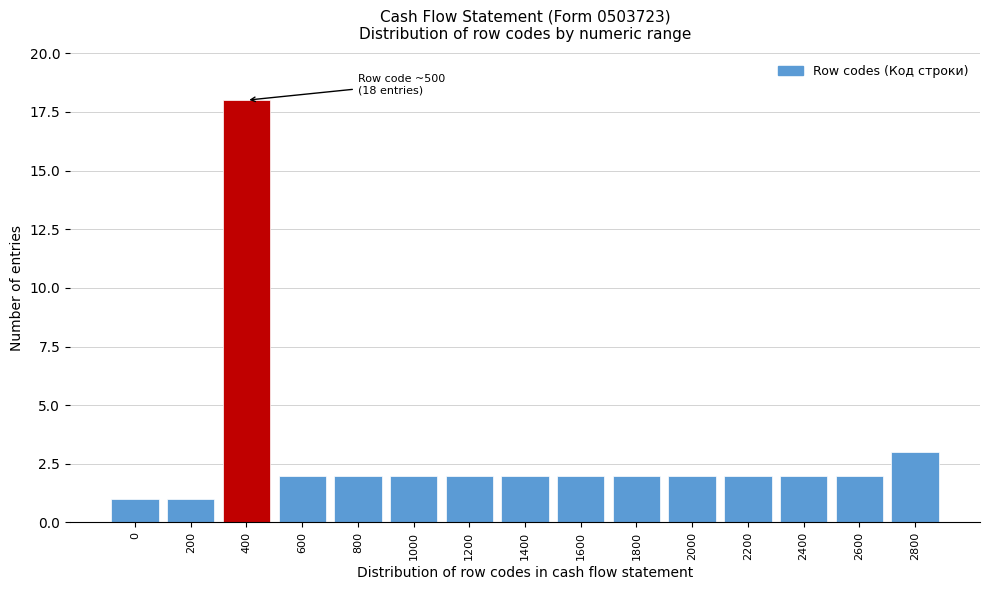

Reading left to right, list all the values displayed in this chart.

0=1	200=1	400=18	600=2	800=2	1000=2	1200=2	1400=2	1600=2	1800=2	2000=2	2200=2	2400=2	2600=2	2800=3